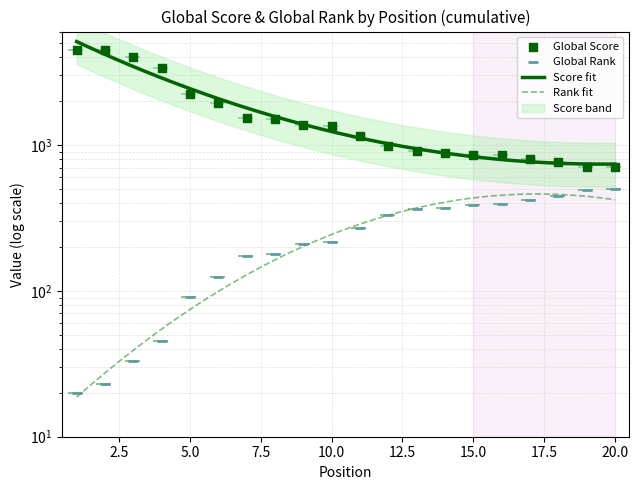

Which series has the largest Y range (max minus min)?

Global Score